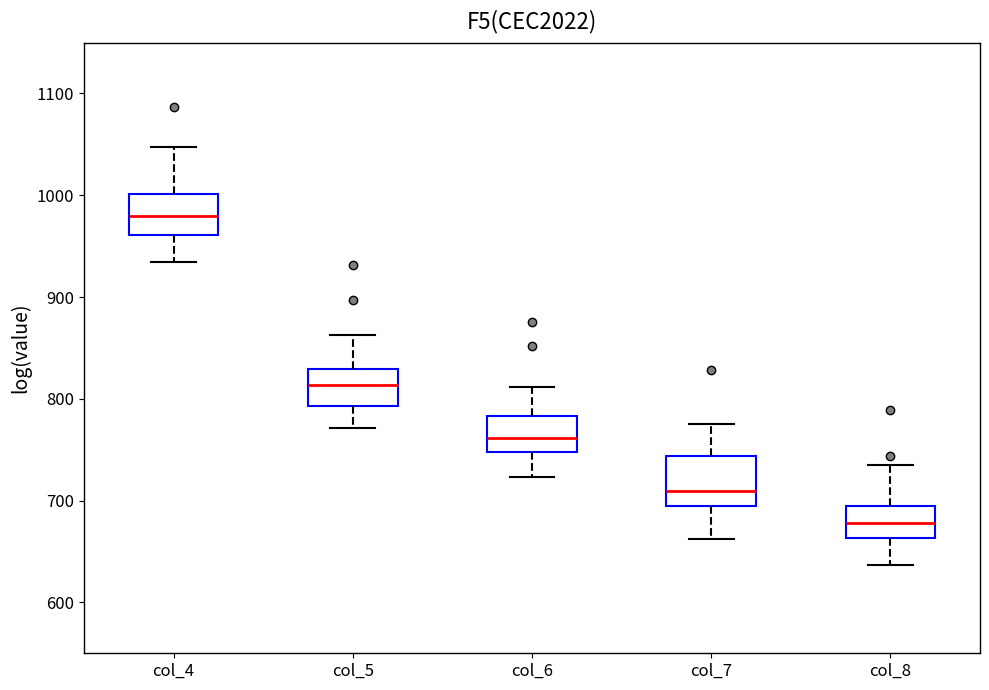

Reading left to right, transcribe this box plot: for each box, give where its median line is, the range the box spans, and where its two whiskers end, as read against the y-axis. The values are not printed on the chart, so give them approximately, as read against the axis.

col_4: median 980, box 960 to 1000, whiskers 930 to 1050
col_5: median 810, box 790 to 830, whiskers 770 to 860
col_6: median 760, box 750 to 780, whiskers 720 to 810
col_7: median 710, box 700 to 740, whiskers 660 to 780
col_8: median 680, box 660 to 690, whiskers 640 to 740